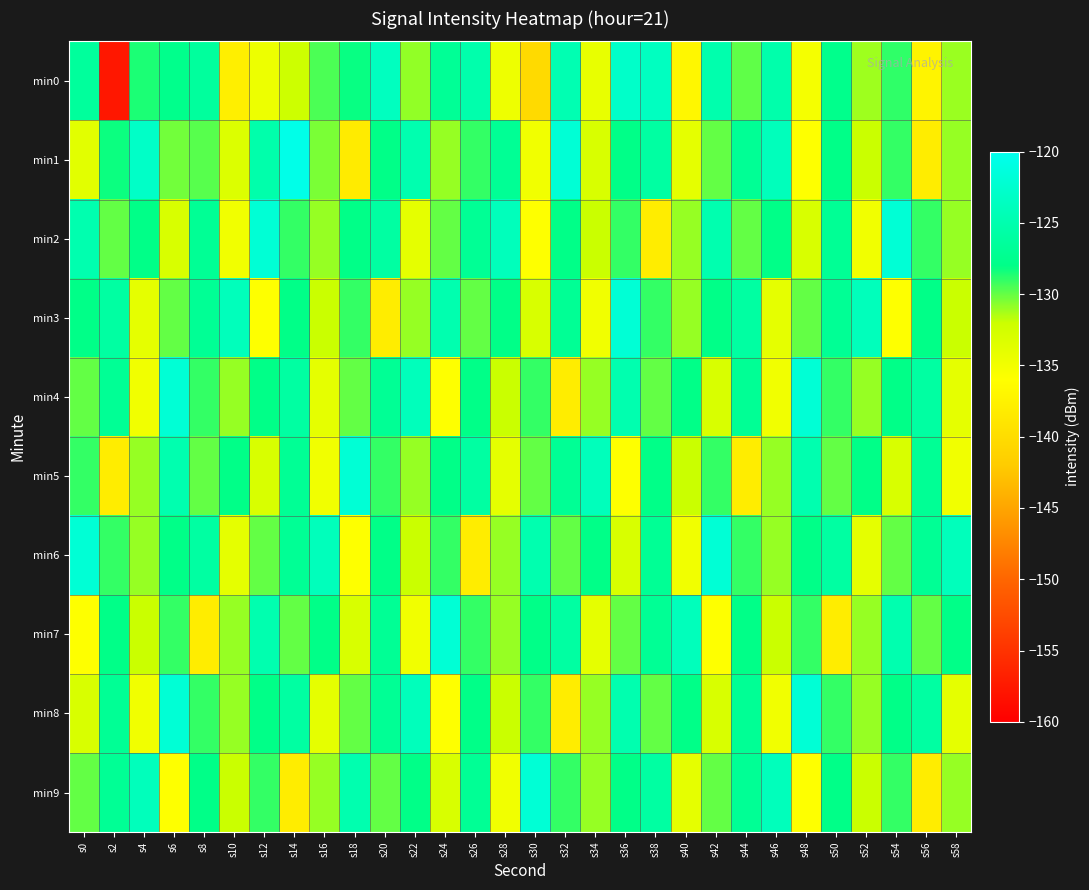

What is the total value across all series at s18?

-1299.4